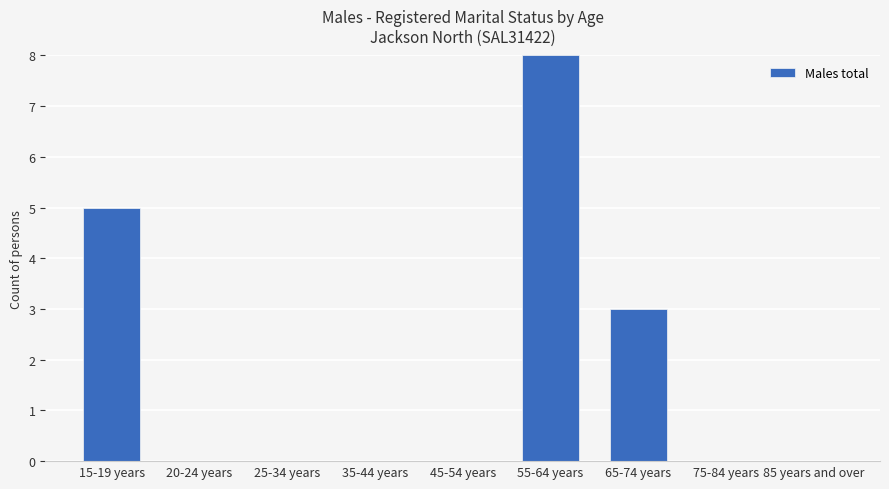

At which category does the chart reach its peak across all series?

55-64 years